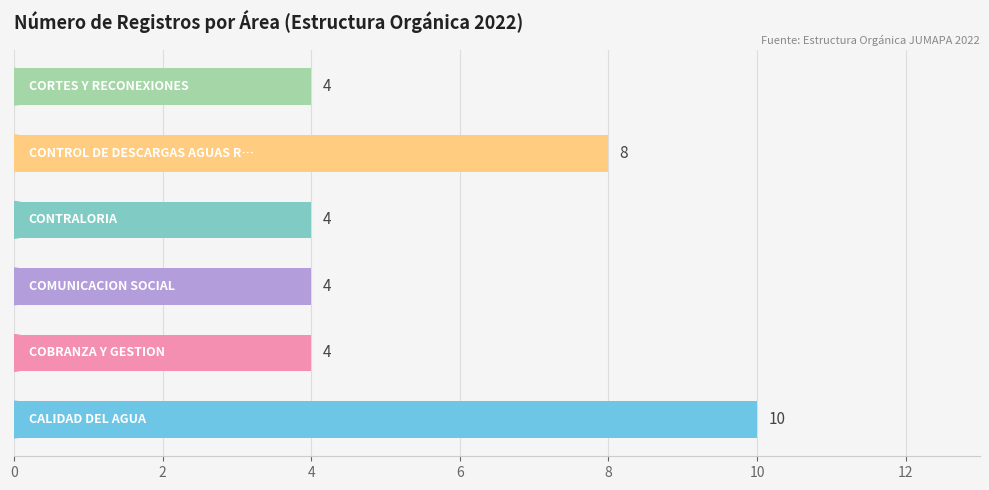

What is the minimum value shown in the chart?

4